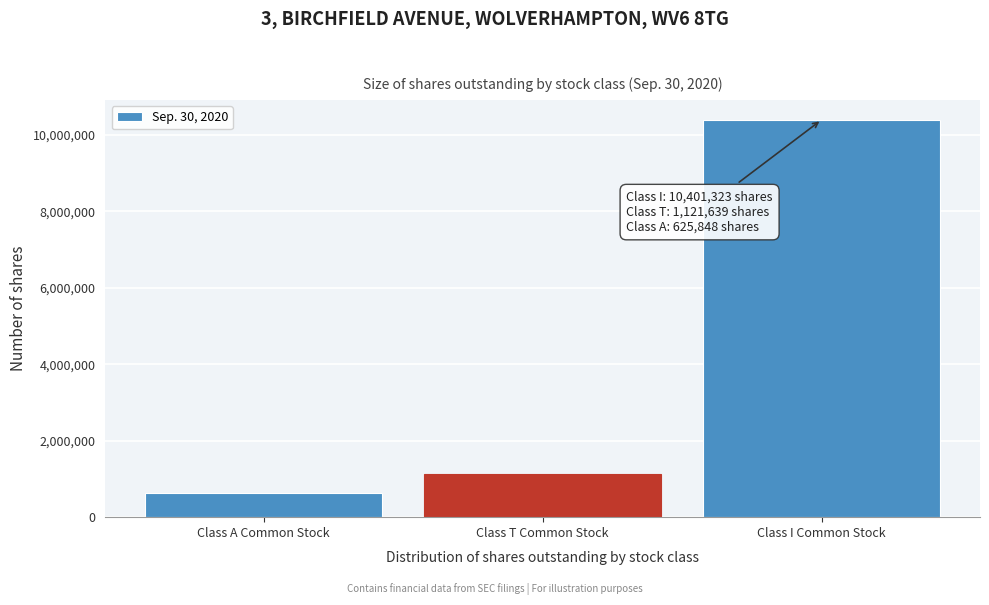

Reading left to right, what are all the values shown in this chart?

625848	1121639	10401323